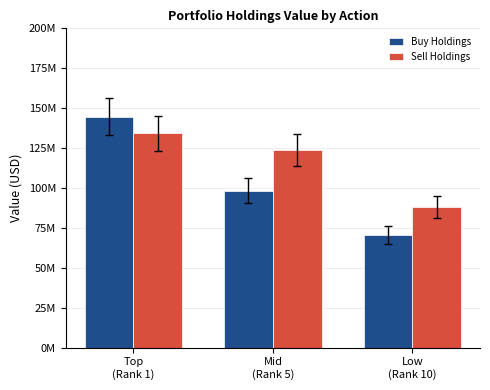

Is it true that Buy Holdings equals 110664185 at Low
(Rank 10)?

False